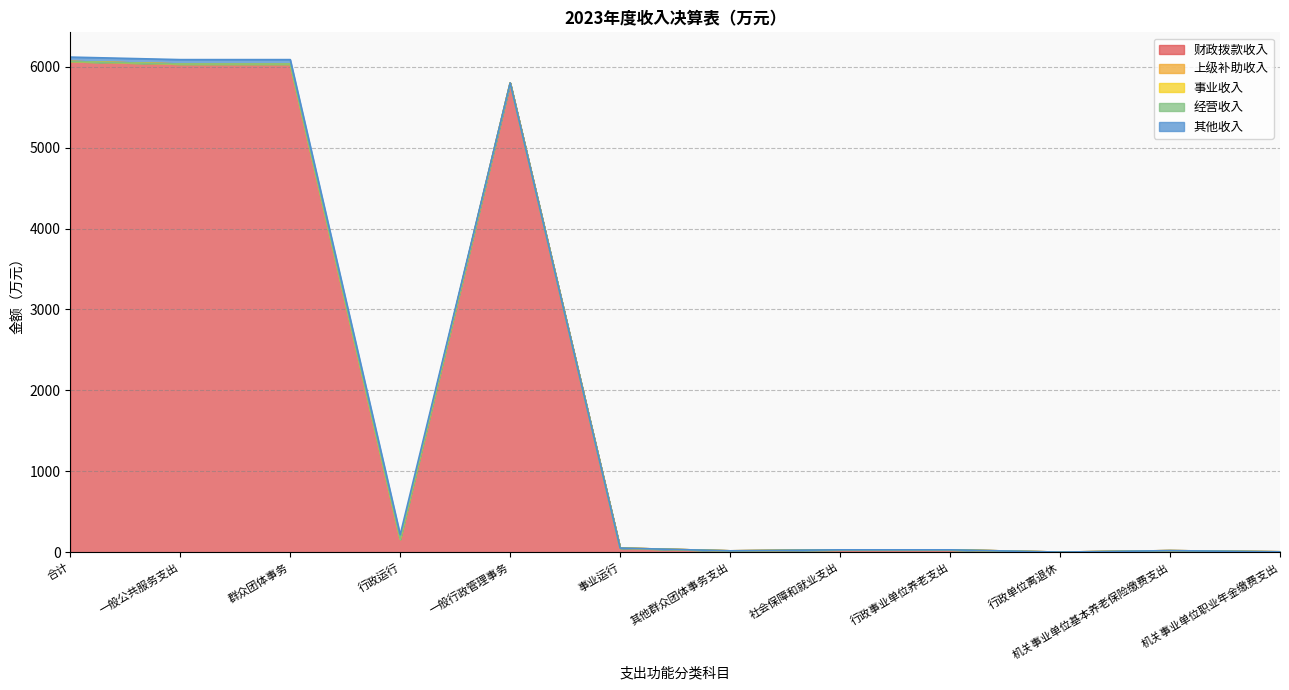

Rank the series at 社会保障和就业支出 from highest to lowest value.

财政拨款收入, 上级补助收入, 事业收入, 经营收入, 其他收入